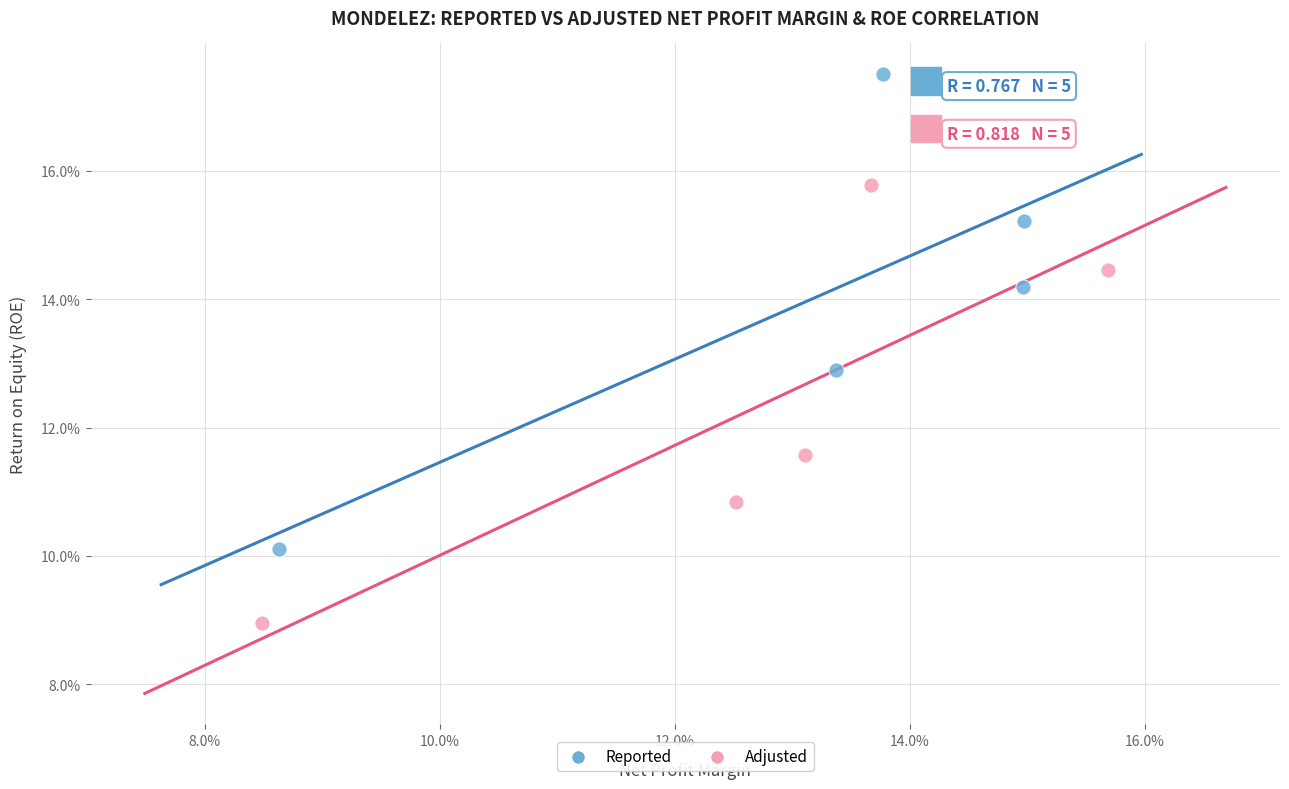

Which series has the widest spread of Y values?

Reported